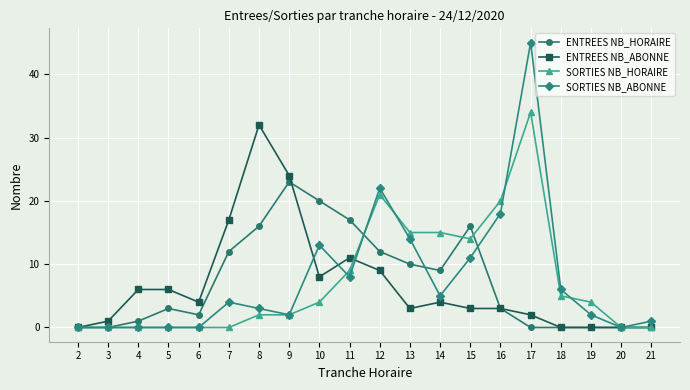

What is the total value across all series at 14?

33